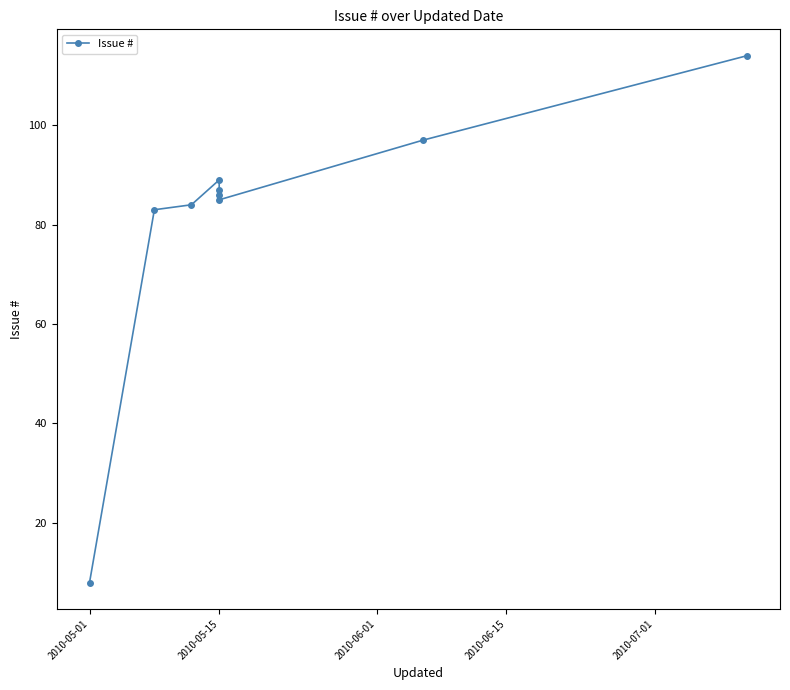

Read the value at 2010-05-15, to the nearest 10.

80